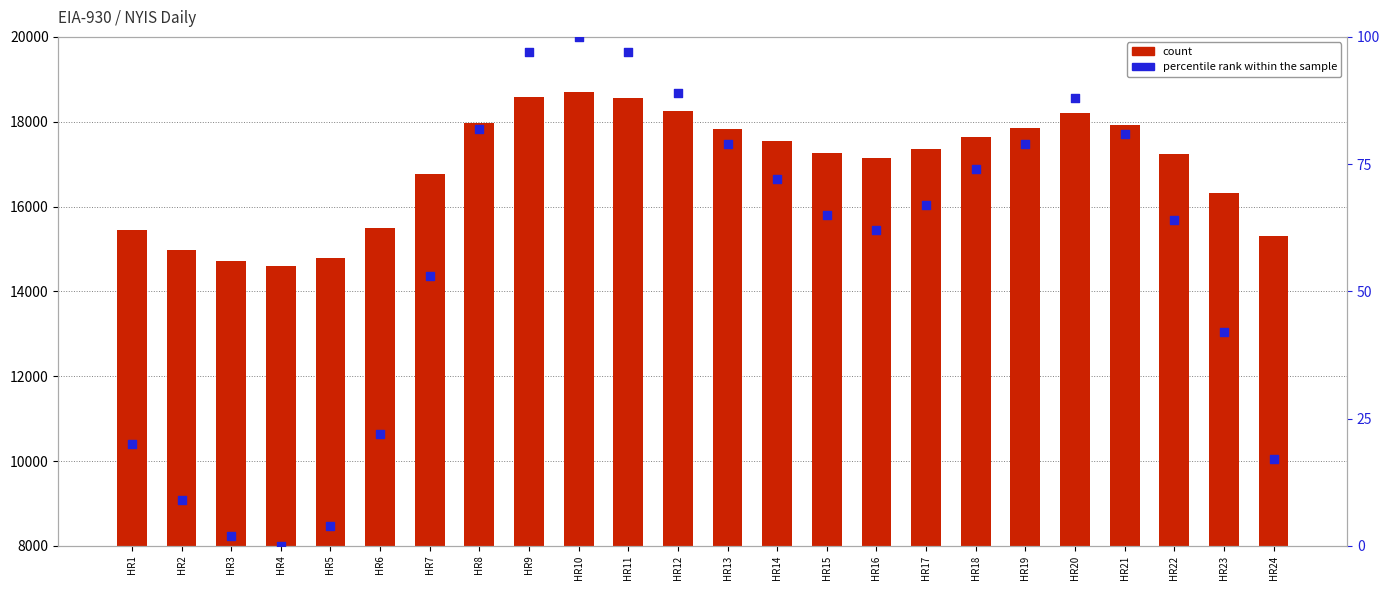

Which series contains the highest Y value?

count